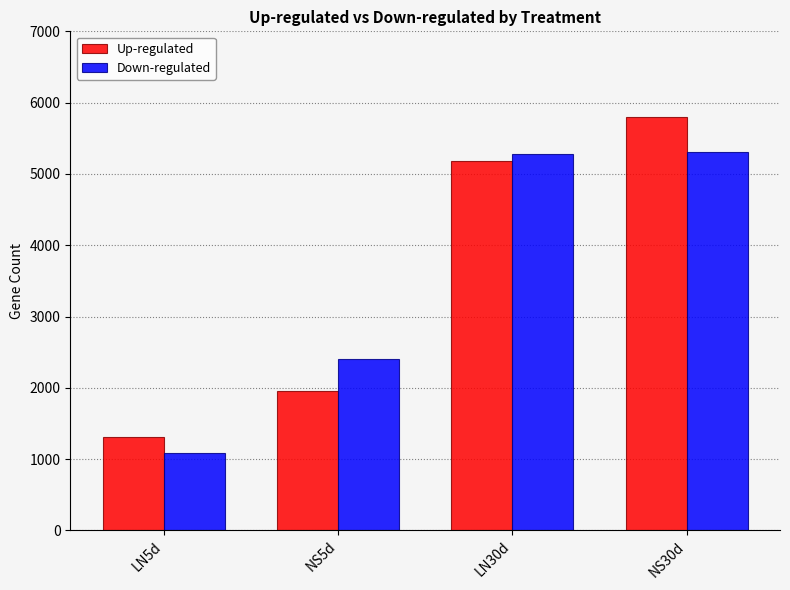

Is the value of Down-regulated at NS30d greater than the value of Up-regulated at NS5d?

Yes